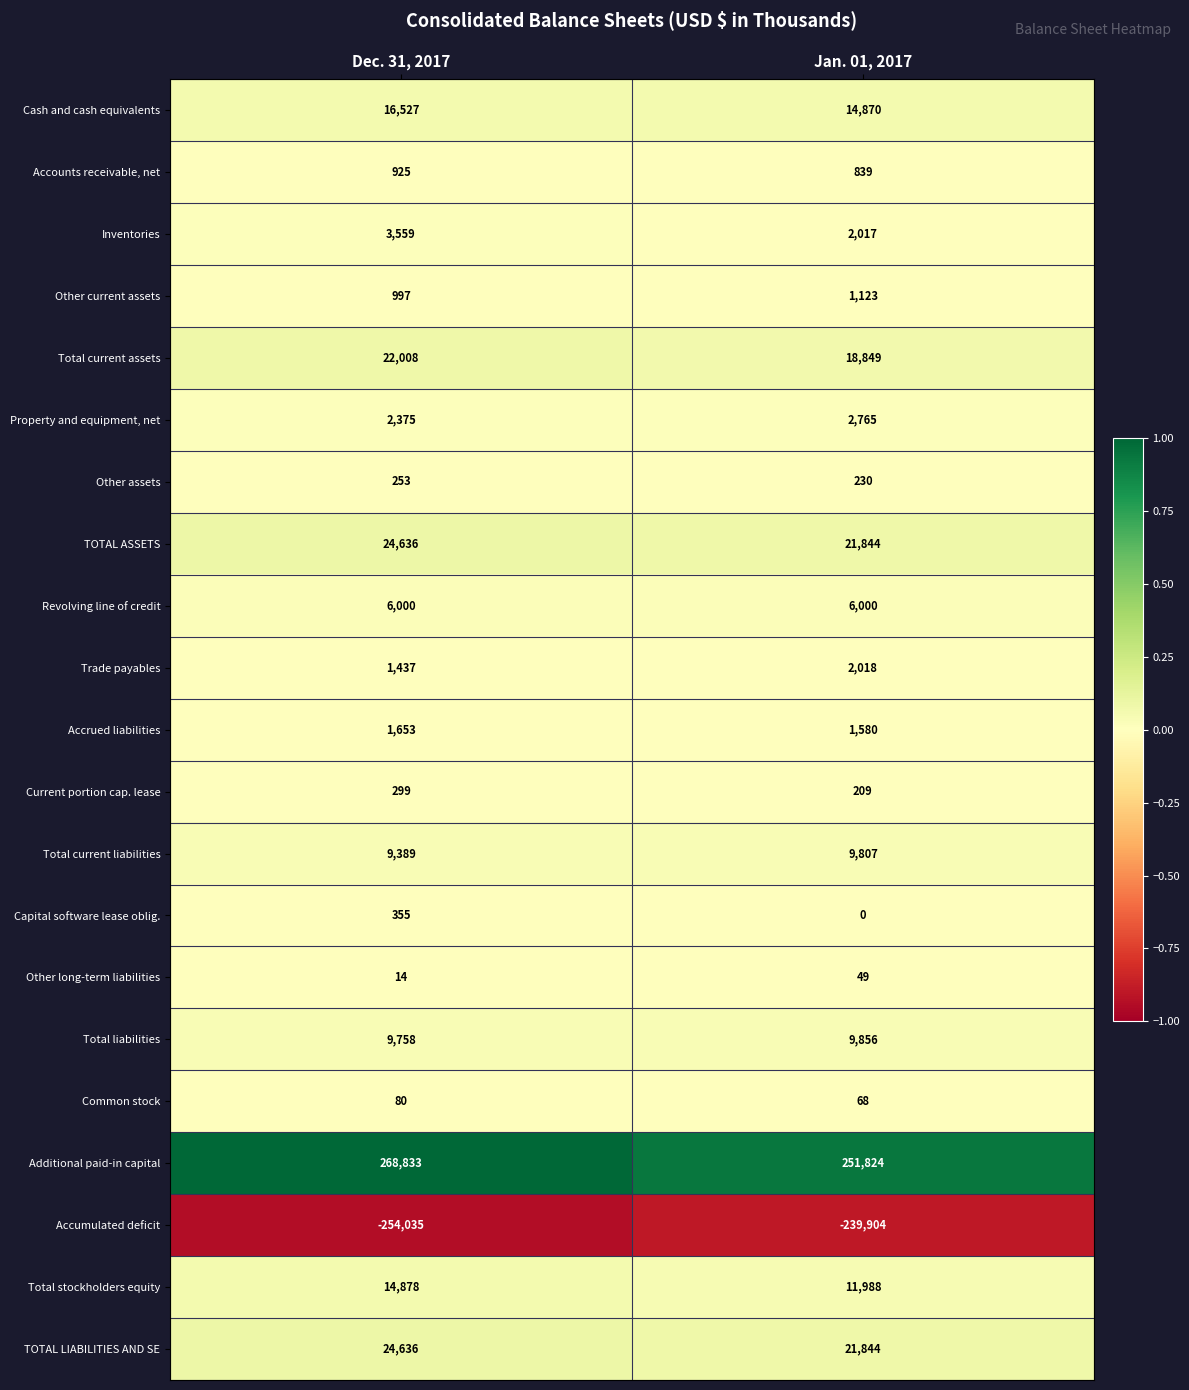

List the labels in order of Other long-term liabilities value, largest first.

Jan. 01, 2017, Dec. 31, 2017